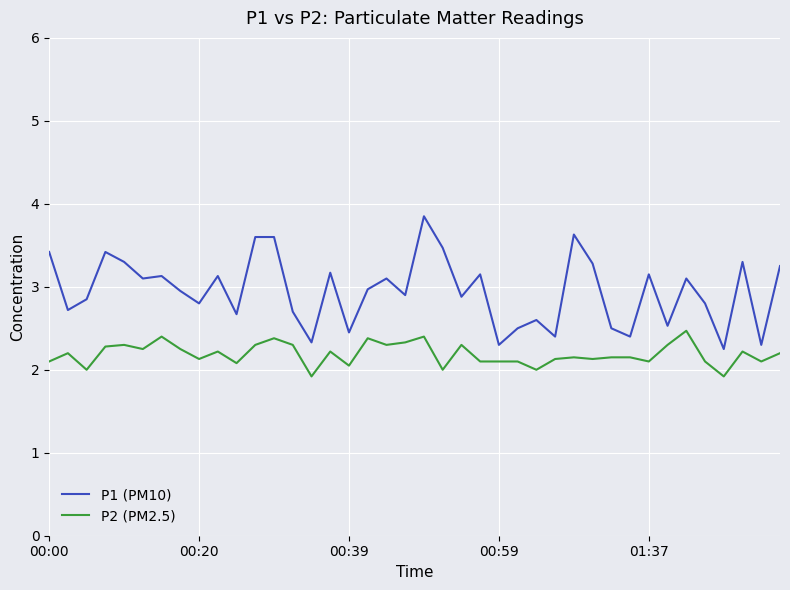

What is the maximum value for P2 (PM2.5)?

2.5